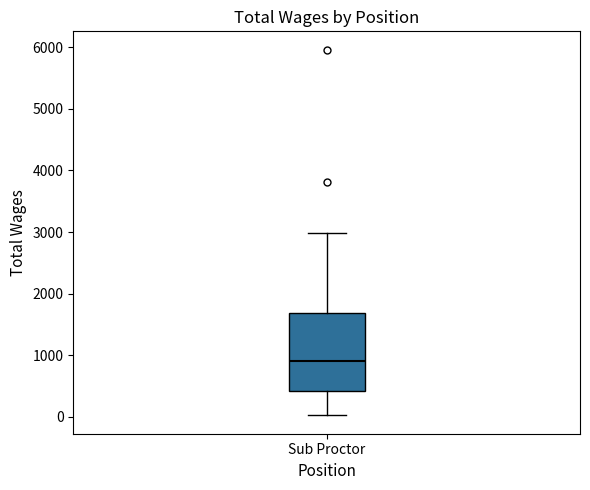

Read this box plot against the y-axis: the position of the median line, the range covered by the box, and the ends of both whiskers. The values are not printed on the chart, so give them approximately, as read against the axis.

median 900, box 400 to 1700, whiskers 0 to 3000